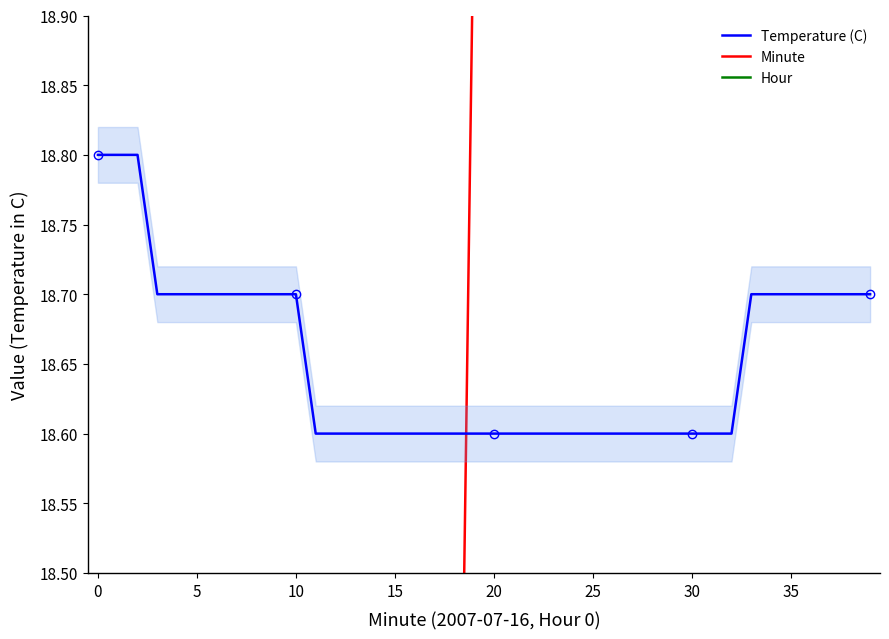

What is the approximate value of Temperature (C) at 15?

18.6